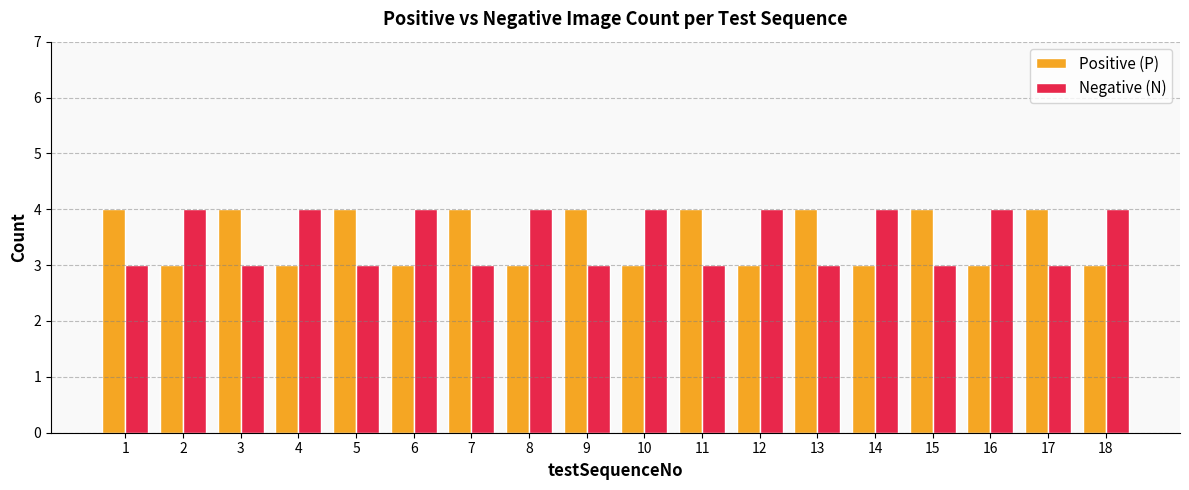

What are all the series names shown in the legend?

Positive (P), Negative (N)